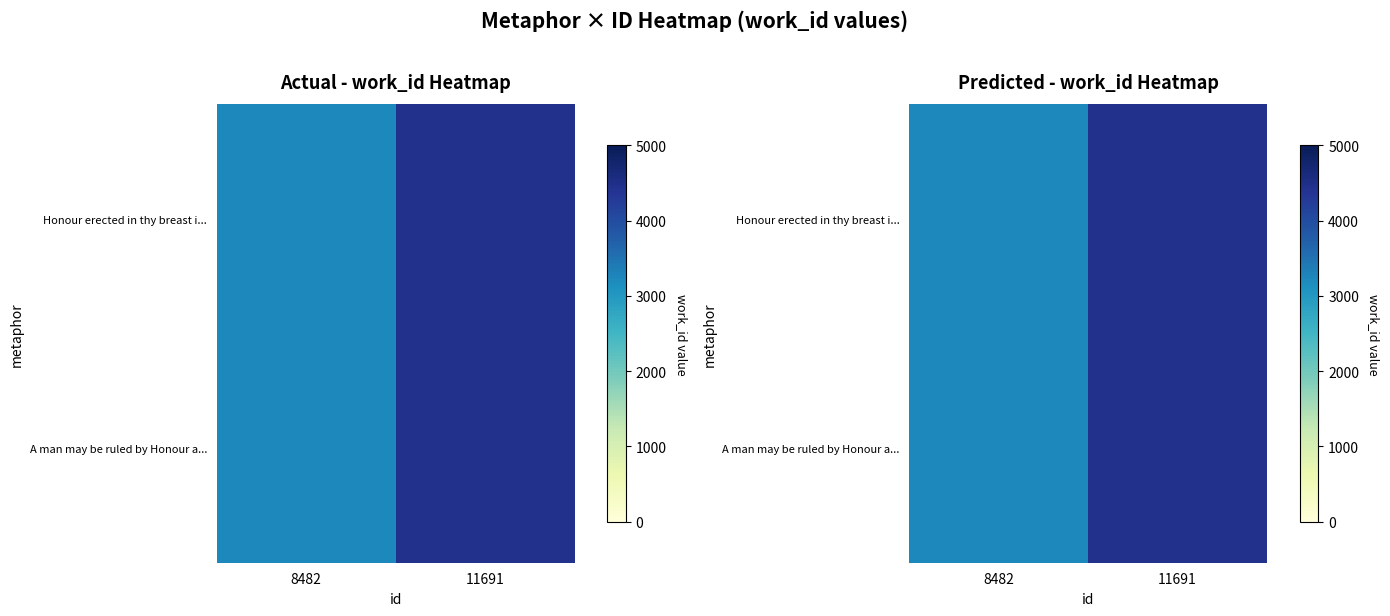

At which label is Honour erected in thy breast i... closest to 3835?

8482